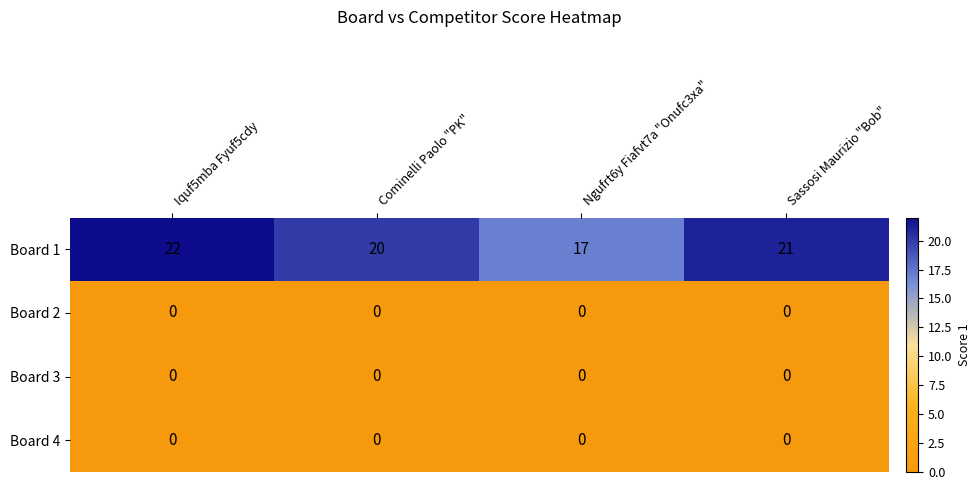

What is the spread (max minus min) of values at Cominelli Paolo "PK"?

20